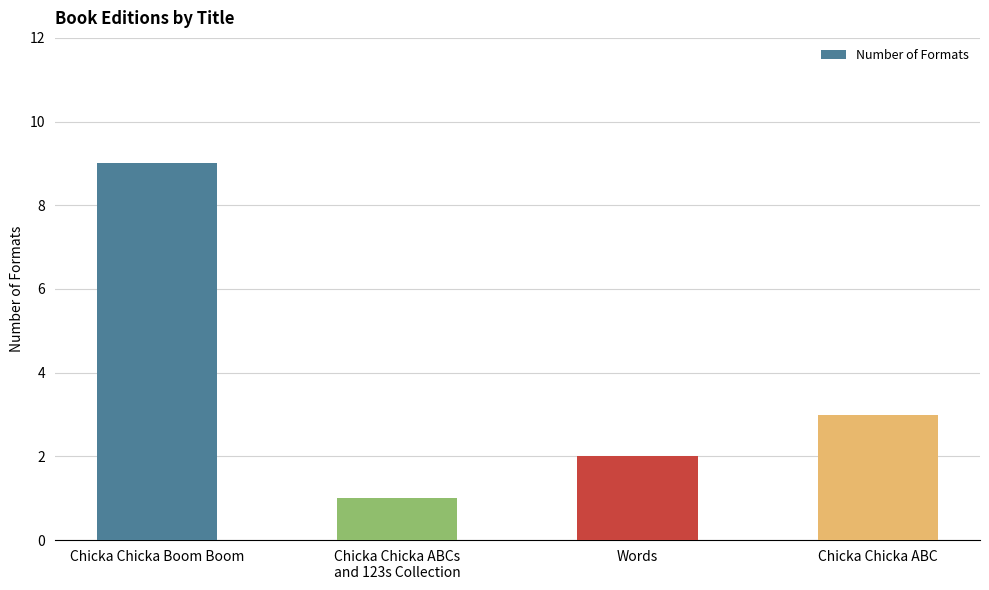

Rank the categories by value from highest to lowest.

Chicka Chicka Boom Boom, Chicka Chicka ABC, Words, Chicka Chicka ABCs
and 123s Collection